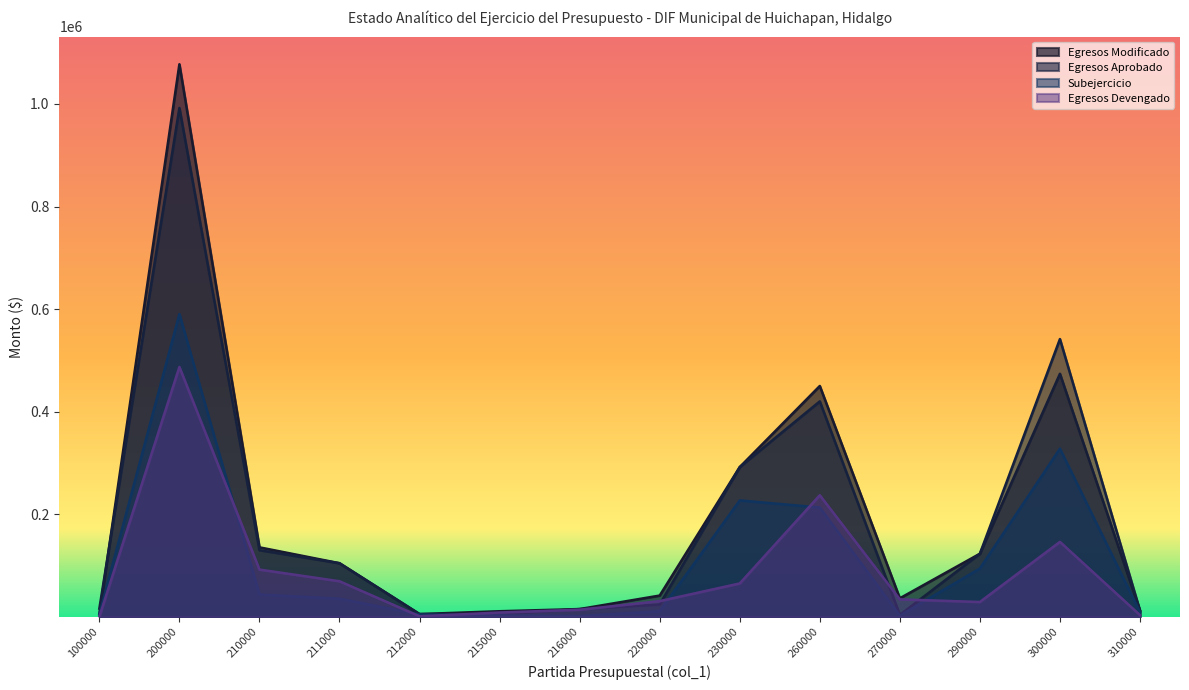

Is it true that Subejercicio equals 2186.4 at 216000?

False